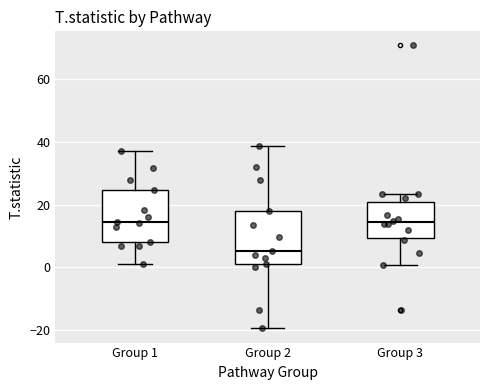

Reading left to right, read every box against the y-axis: the position of its median line, the range the box covers, and the ends of its whiskers. The values are not printed on the chart, so give them approximately, as read against the axis.

Group 1: median 14, box 8 to 24, whiskers 2 to 36
Group 2: median 6, box 0 to 18, whiskers -20 to 38
Group 3: median 14, box 10 to 20, whiskers 0 to 24